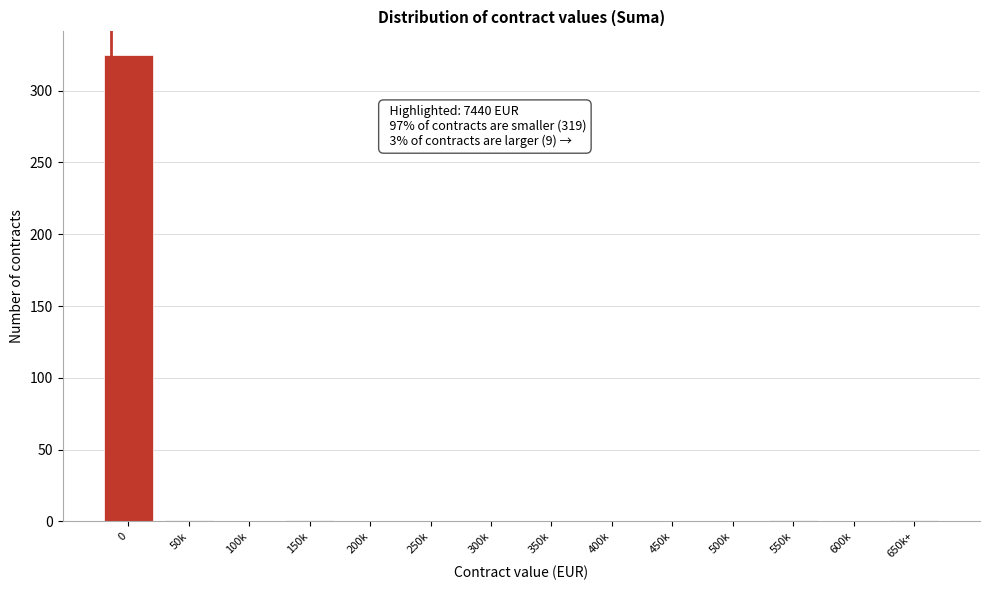

What is the change in value from 0 to 500k?

-325